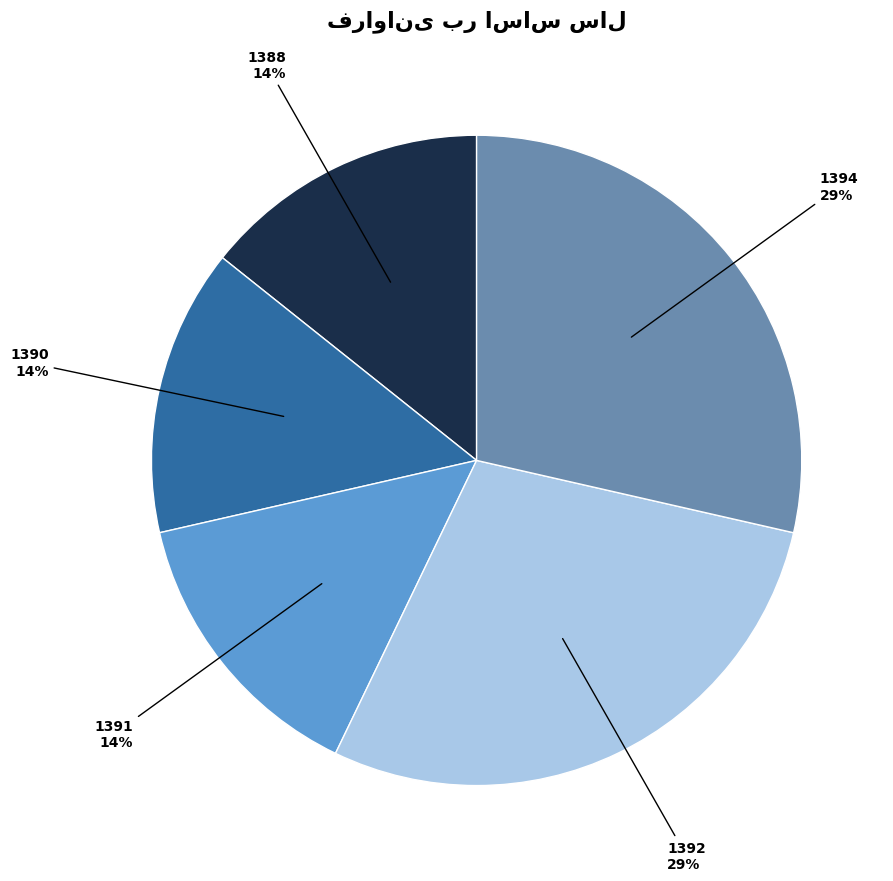

Approximately how many times larger is the value at 1391 compared to 1390?

1.0